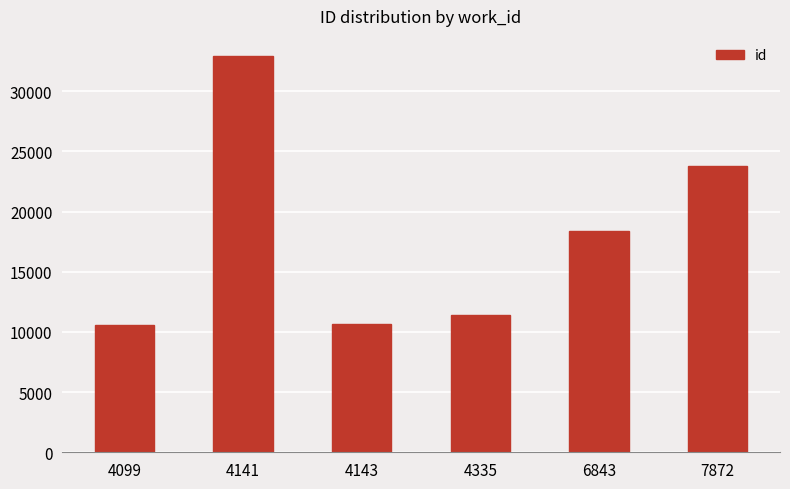

How many bars are there in total?

6